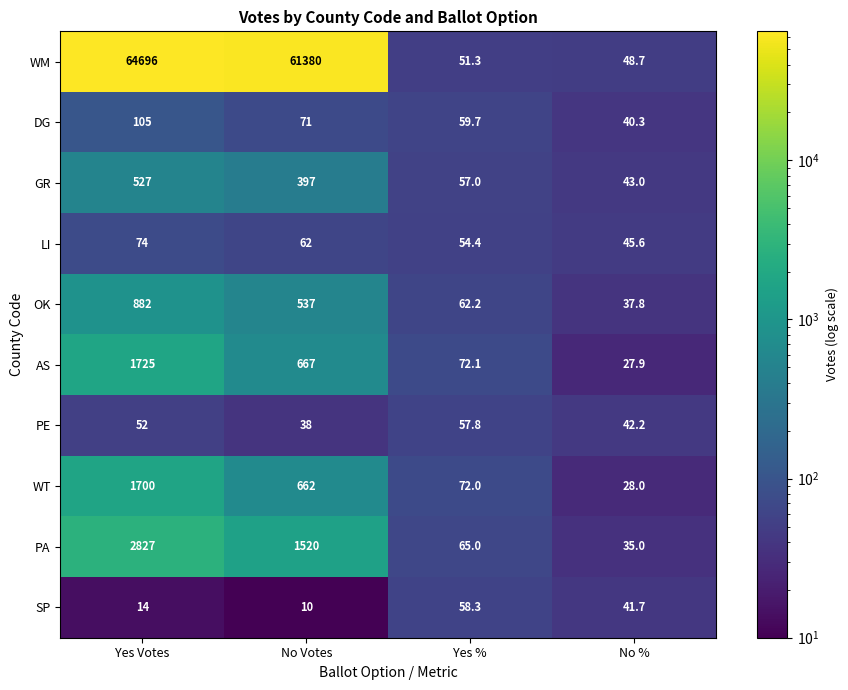

How many series are shown in this chart?

10